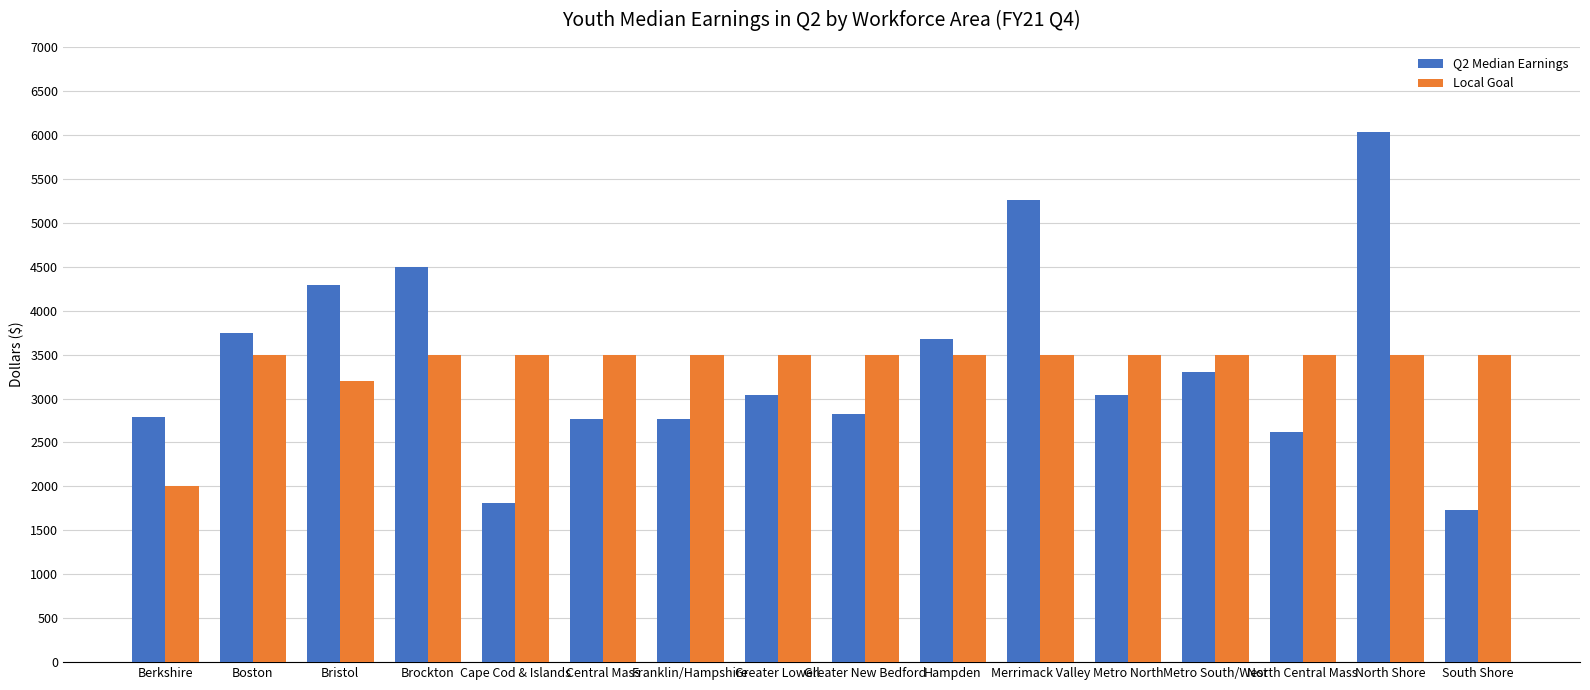

The Local Goal series shows 1450.6 at North Central Mass. True or false?

False